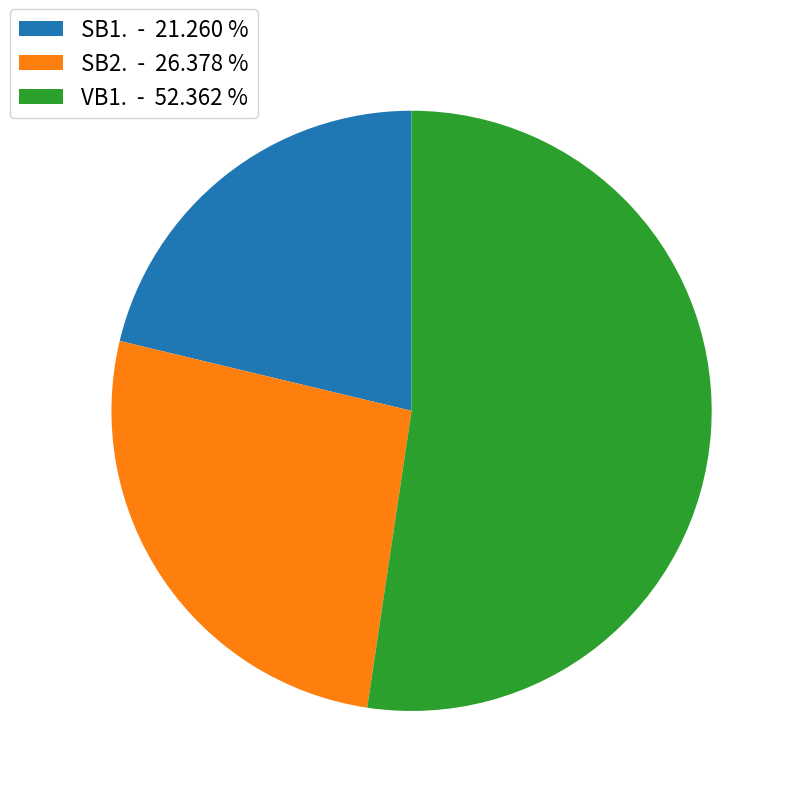

Does any single category account for the majority?

Yes